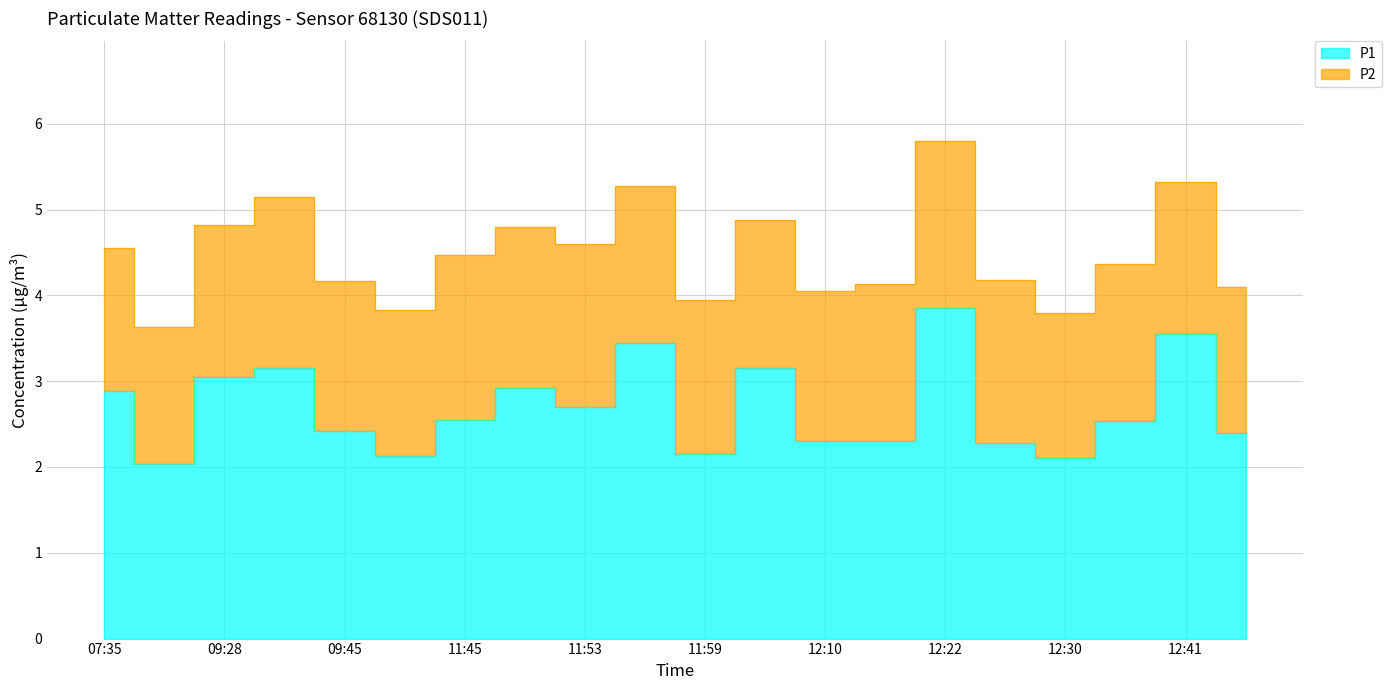

Approximately how many times larger is the value at 12:19 compared to 11:56?

0.7